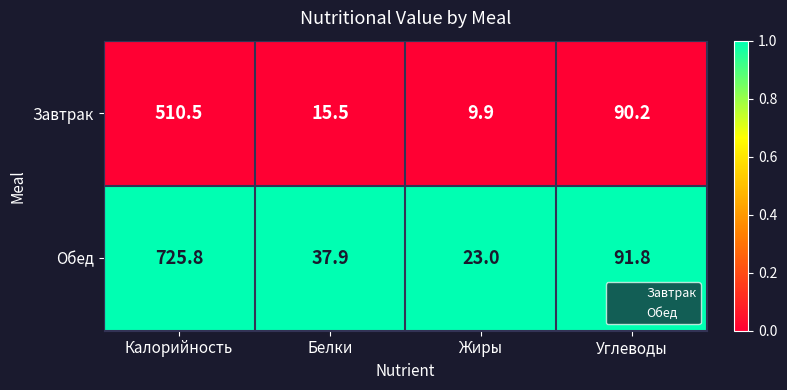

Rank the series at Жиры from lowest to highest value.

Завтрак, Обед